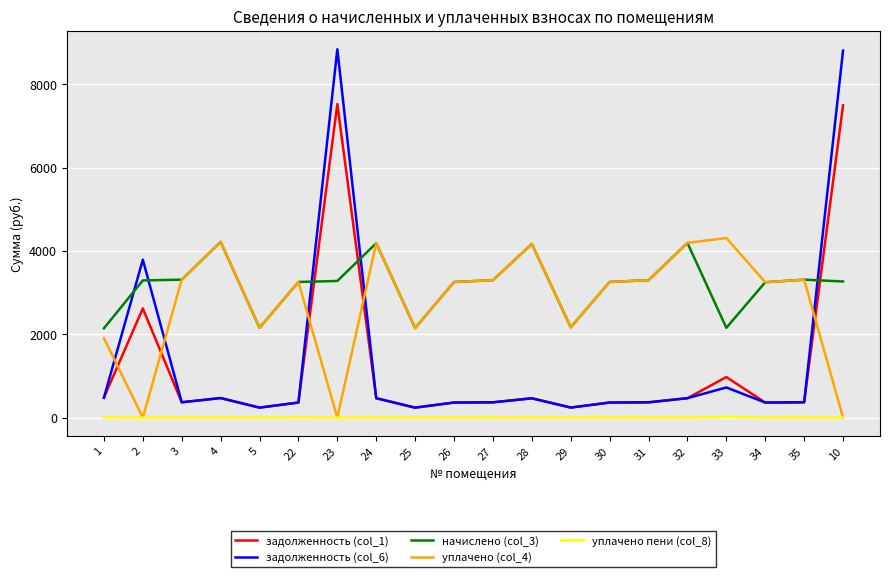

Which series has the widest spread of values?

задолженность (col_6)